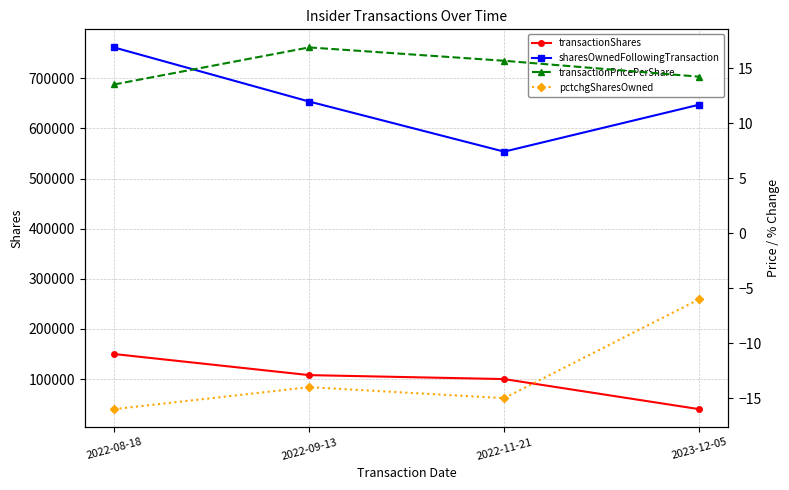

Rank the series by their maximum value, from lowest to highest.

pctchgSharesOwned, transactionPricePerShare, transactionShares, sharesOwnedFollowingTransaction